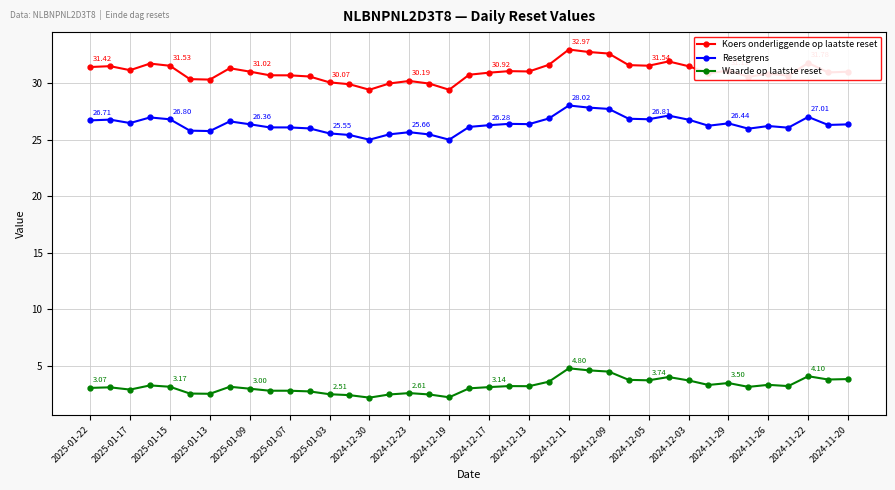

Which series has the widest spread of values?

Koers onderliggende op laatste reset